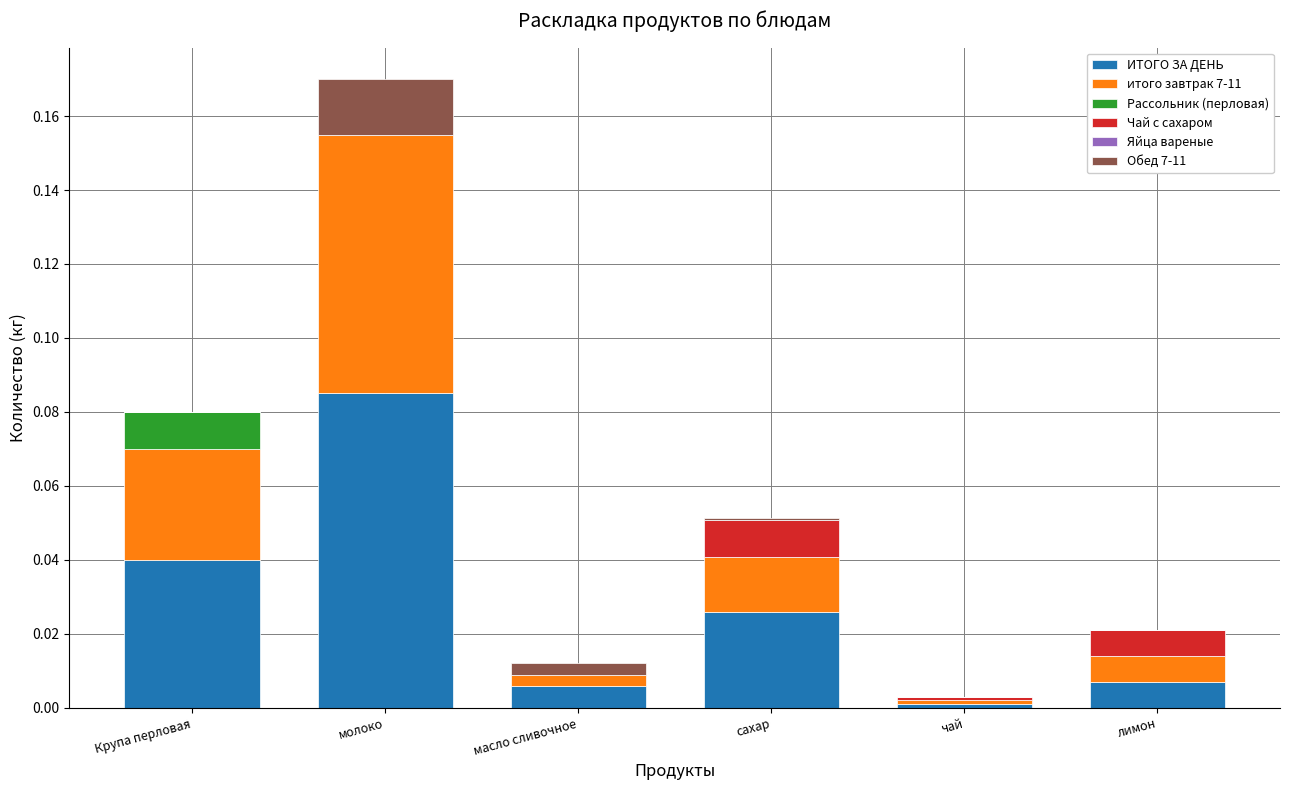

At which category is the sum across all series the highest?

молоко